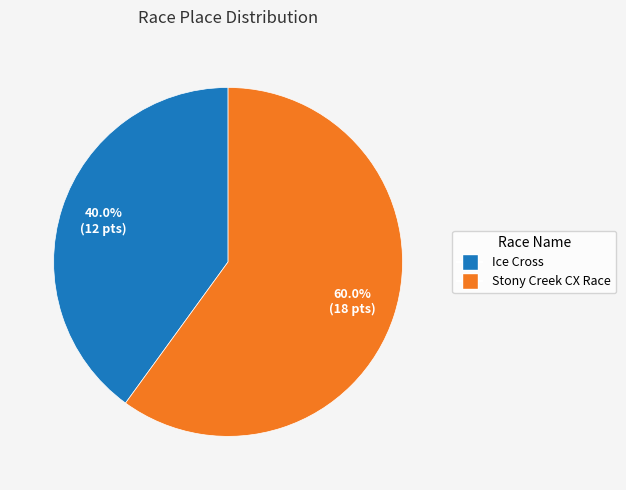

Is it true that Ice Cross is 40% of the pie?

True